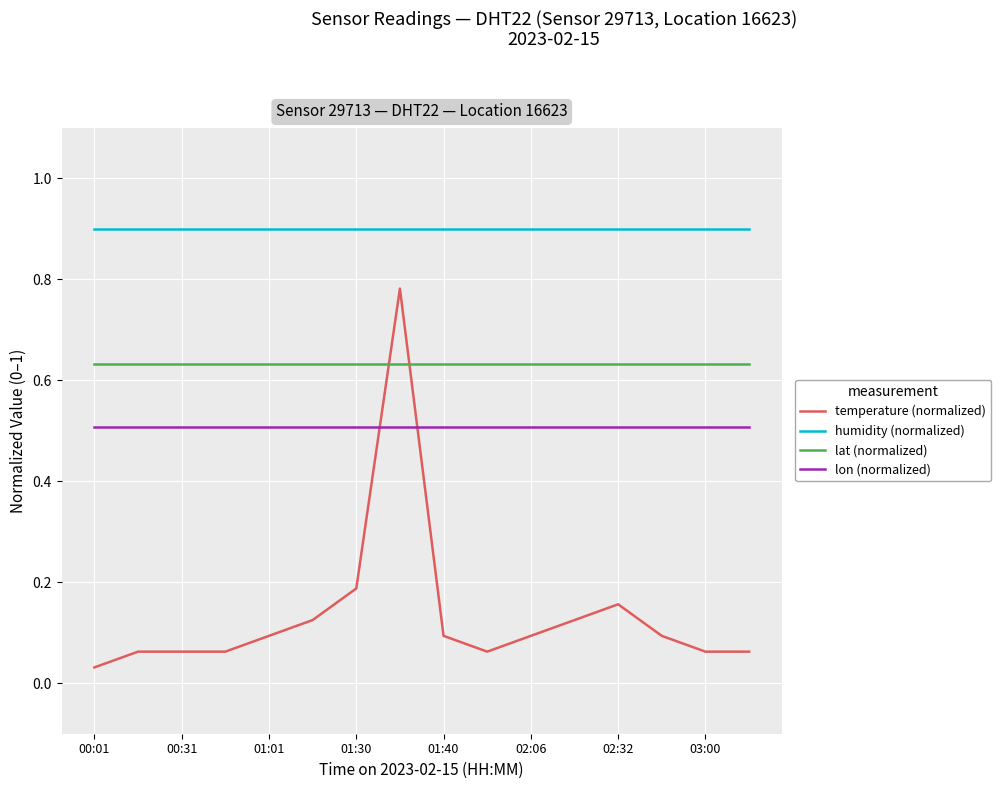

Which series has the largest total across all categories?

humidity (normalized)